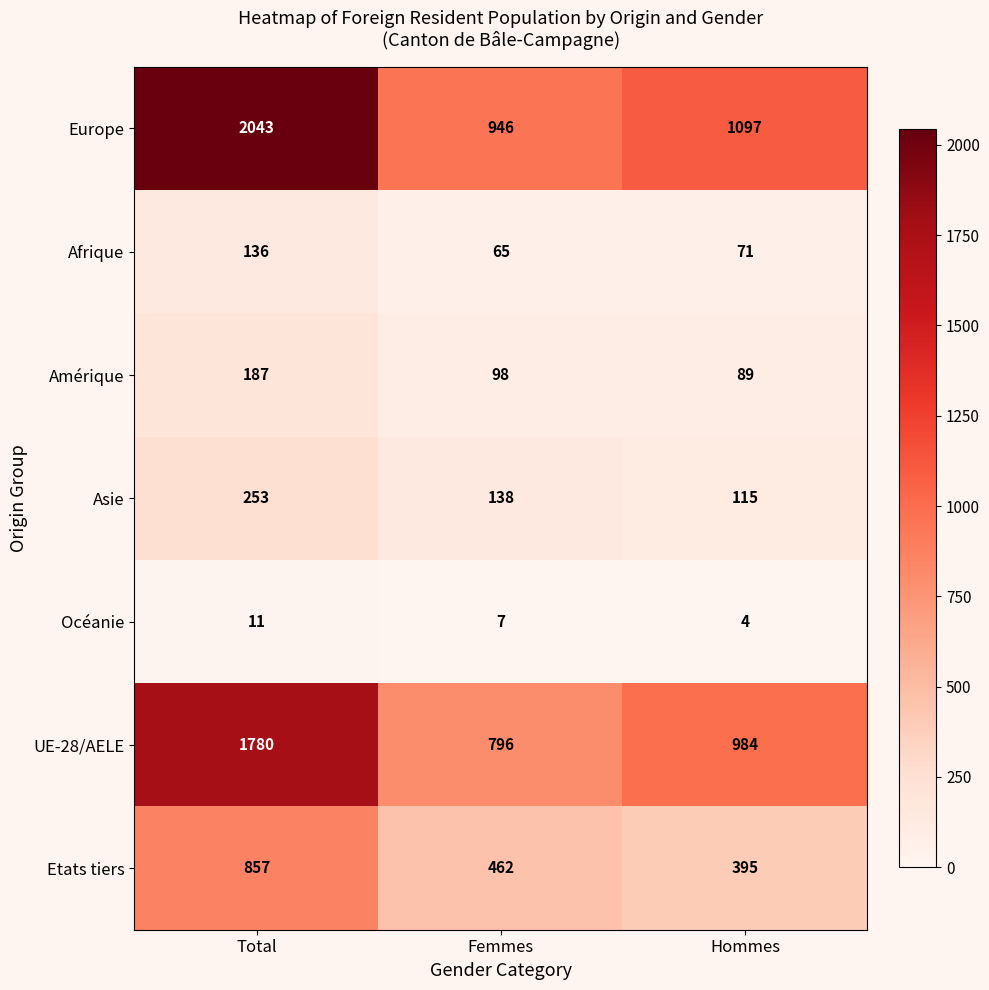

At Total, list the series in order from smallest to largest.

Océanie, Afrique, Amérique, Asie, Etats tiers, UE-28/AELE, Europe